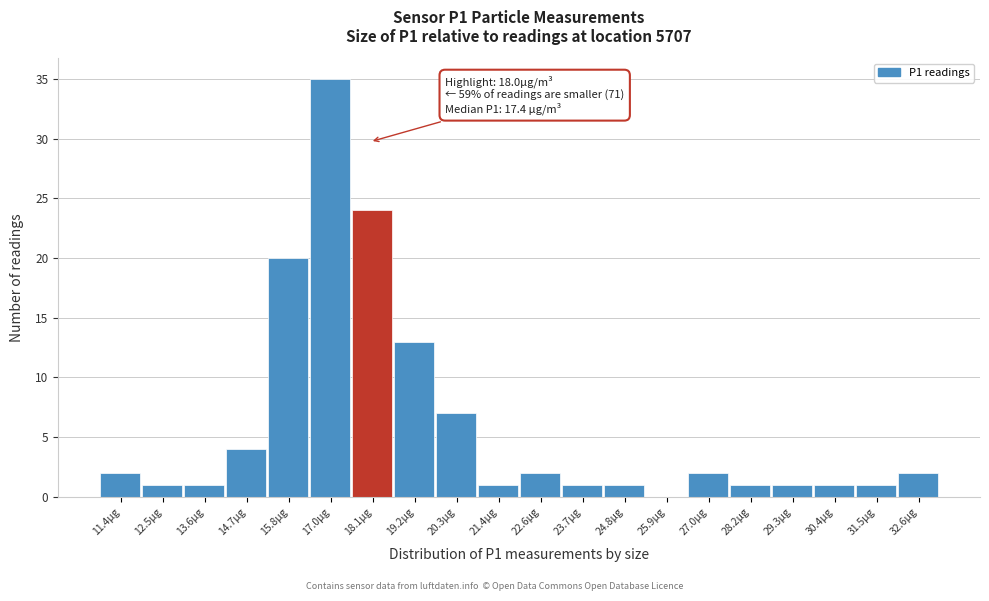

Which range on the x-axis has the tallest bar?

16.40 to 17.52